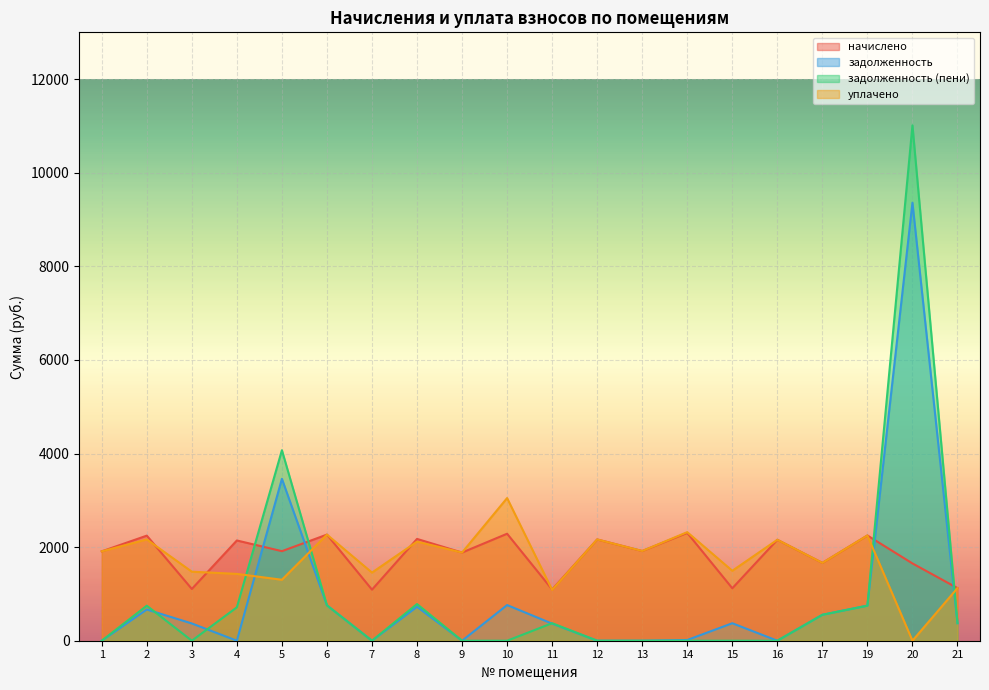

What is the value of the начислено point at the 11th from the left?

1095.0